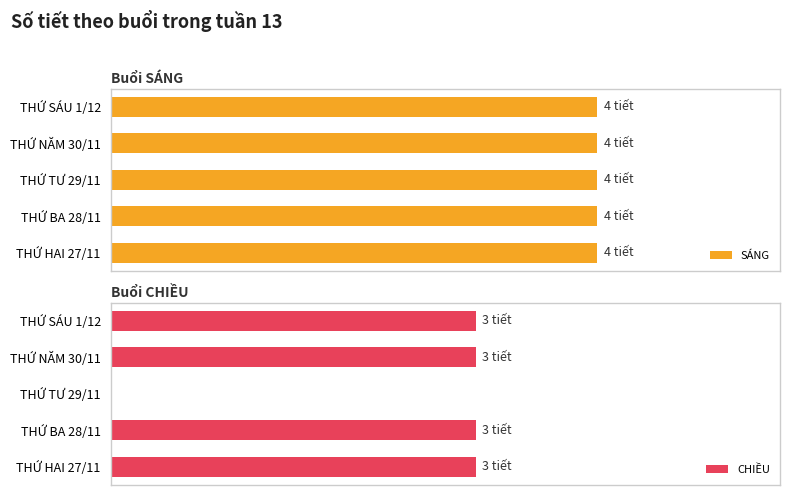

What are all the series names shown in the legend?

SÁNG, CHIỀU